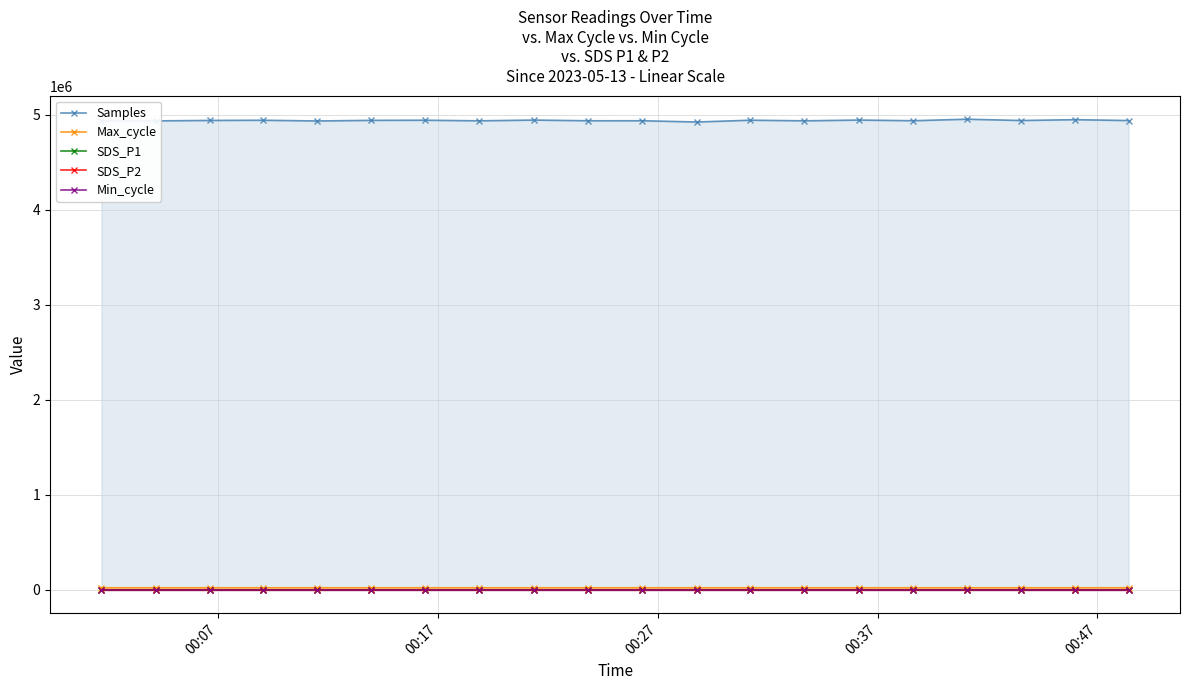

Reading right to left, transcribe all the data shown in this chart.

Samples: 4940587.0	4949795.0	4940916.0	4954685.0	4938714.0	4945711.0	4937697.0	4944123.0	4925409.0	4938397.0	4938308.0	4945647.0	4937806.0	4943988.0	4942640.0	4936174.0	4943798.0	4941794.0	4937031.0	4939446.0
Max_cycle: 20475.0	20453.0	20515.0	20482.0	20455.0	20441.0	20469.0	20539.0	20446.0	20436.0	20472.0	20438.0	20474.0	20440.0	20436.0	20437.0	20538.0	20468.0	20558.0	20527.0
SDS_P1: 0.7	0.6	0.7	0.7	0.9	0.7	0.7	0.7	0.7	0.7	0.6	0.6	0.6	0.9	0.6	0.8	0.6	0.6	0.7	0.6
SDS_P2: 0.6	0.6	0.7	0.7	0.9	0.7	0.7	0.7	0.7	0.6	0.6	0.6	0.6	0.9	0.6	0.8	0.6	0.6	0.7	0.6
Min_cycle: 28.0	28.0	29.0	28.0	29.0	28.0	29.0	28.0	29.0	29.0	29.0	29.0	29.0	29.0	29.0	29.0	28.0	29.0	29.0	29.0